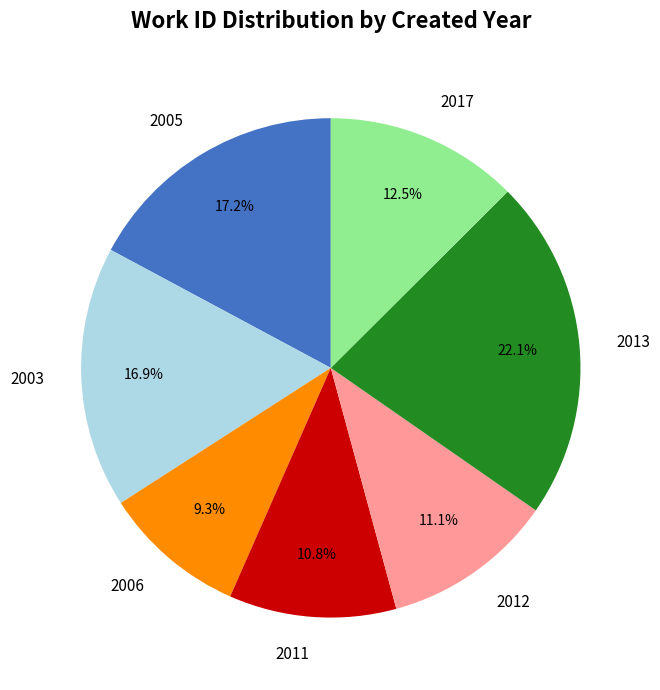

How many segments does this pie chart have?

7